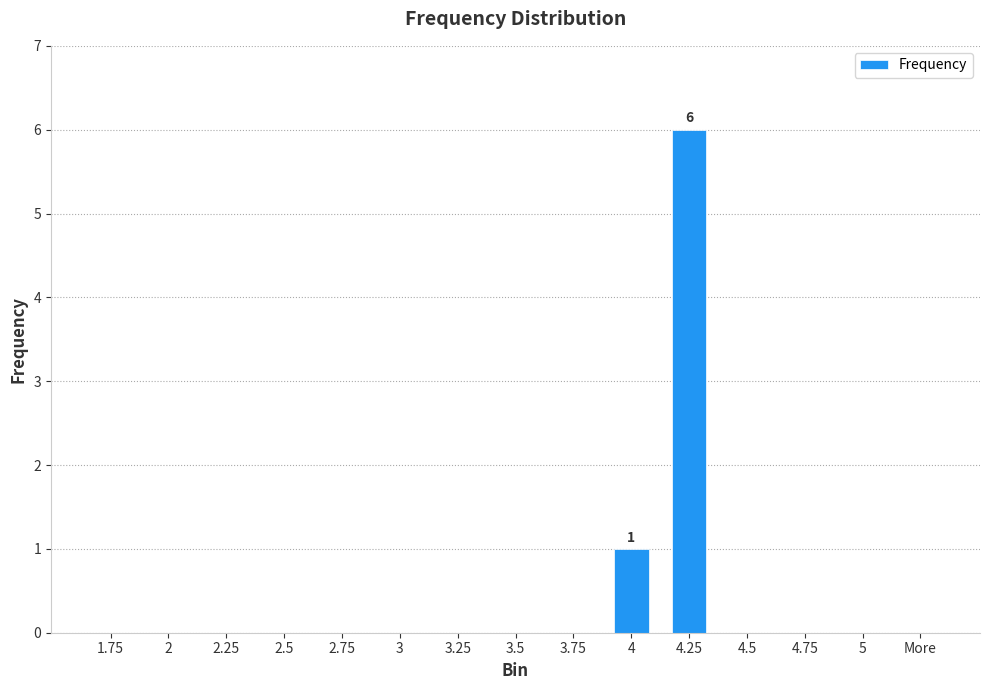

Reading right to left, list all the values displayed in this chart.

0	0	0	0	6	1	0	0	0	0	0	0	0	0	0